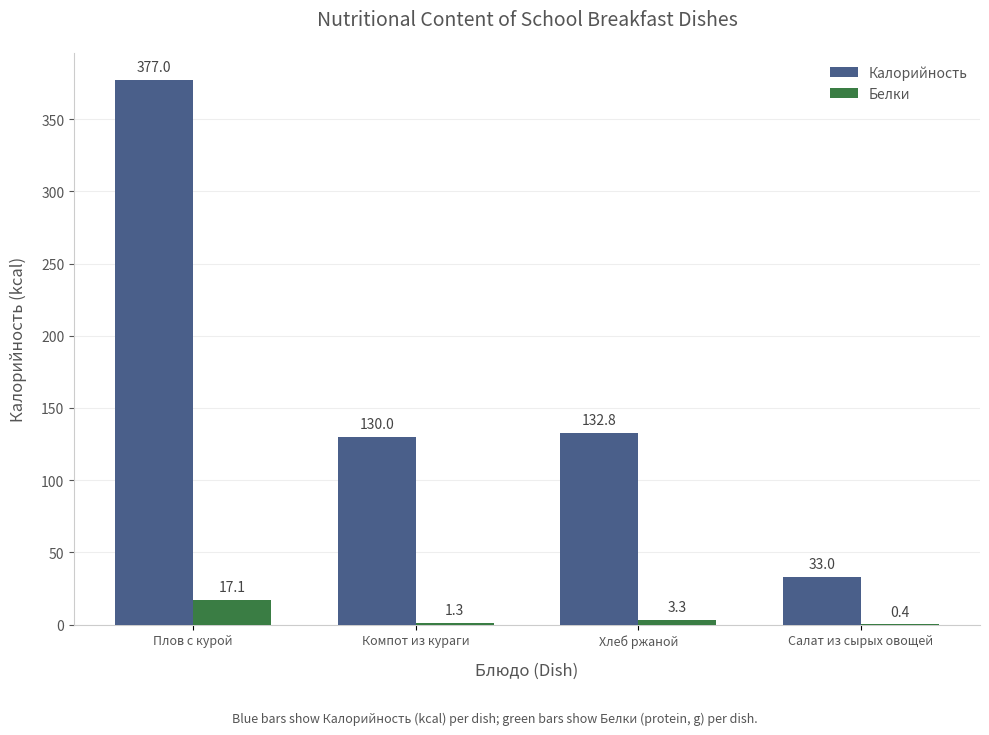

What is the sum of all Калорийность values?

672.8